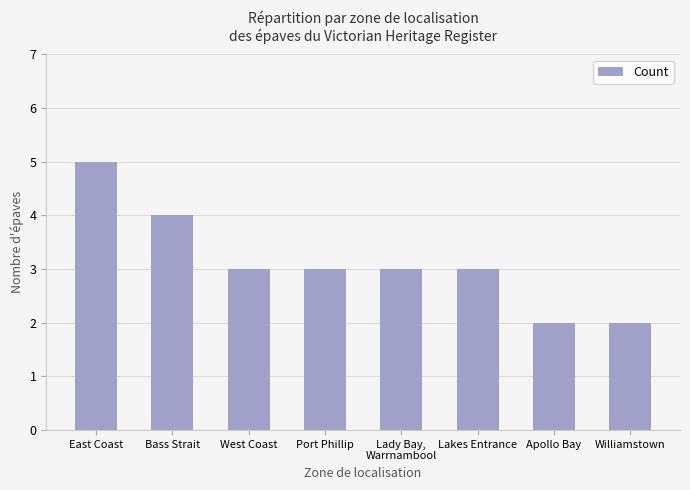

Count the values in the range 3 to 4.

5